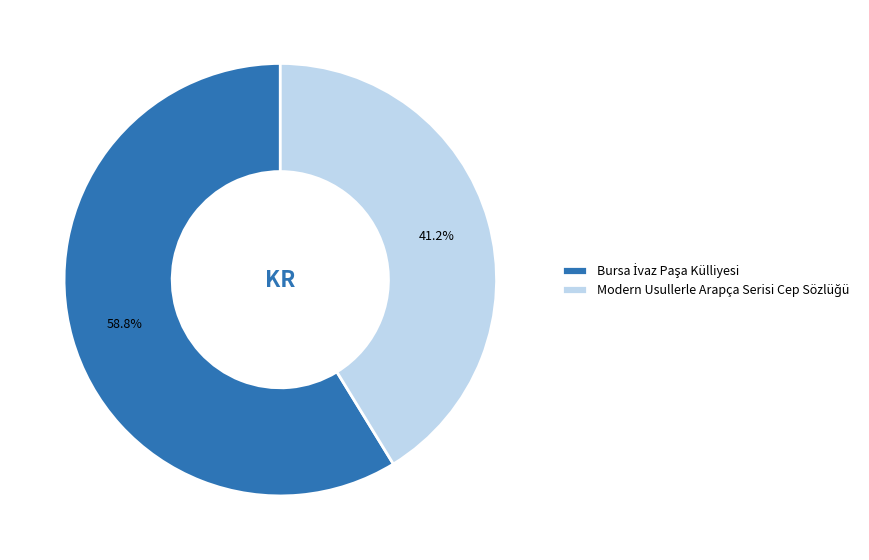

Is there any slice that represents more than half of the pie?

Yes